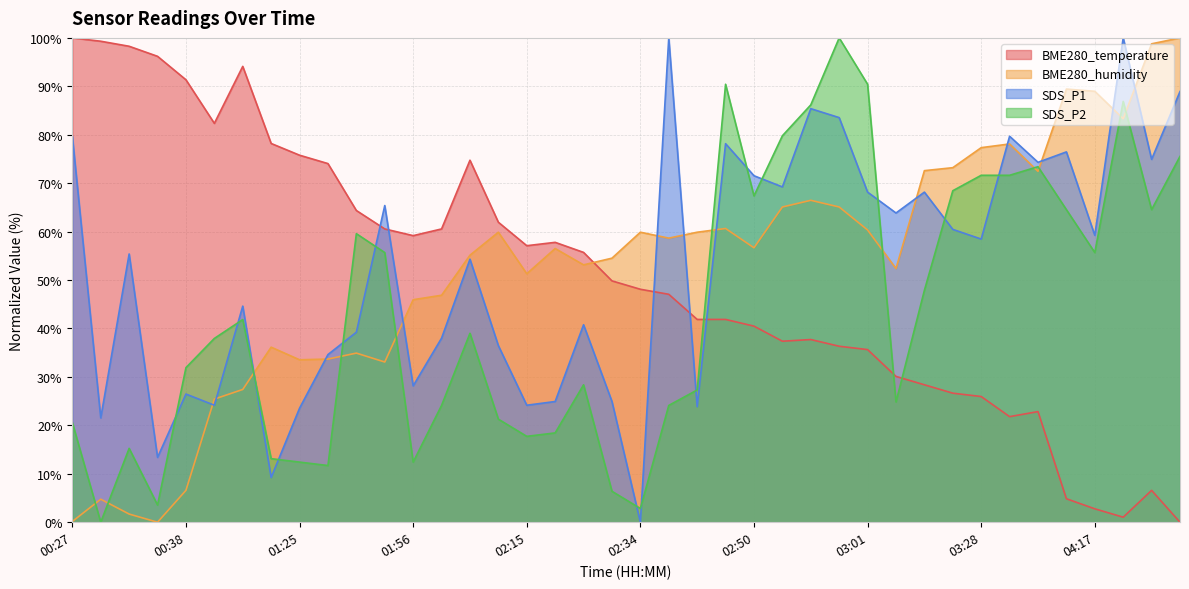

How many interior local peaks does the BME280_temperature series have?

6